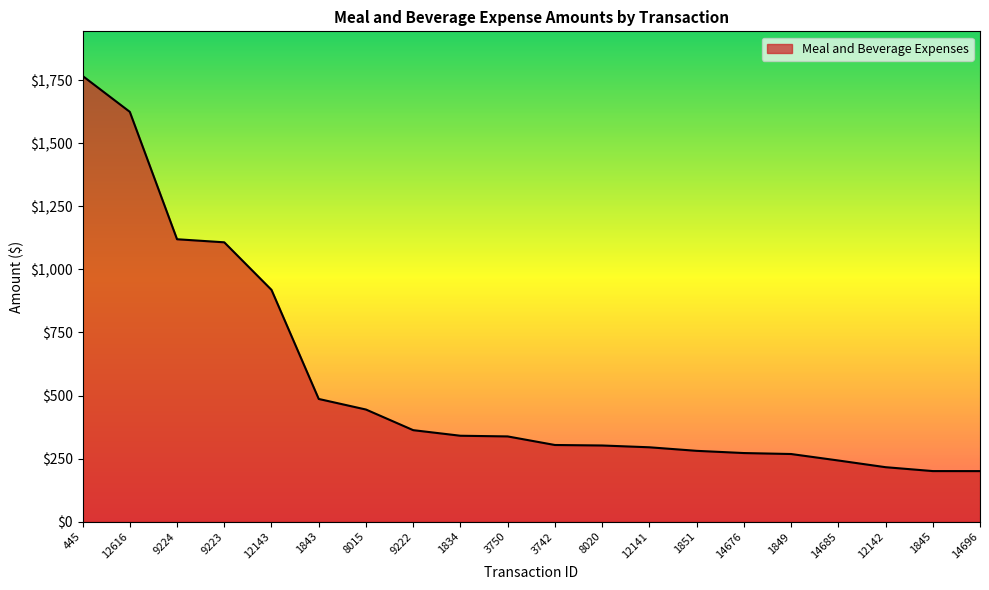

Which label corresponds to the largest value in the chart?

445